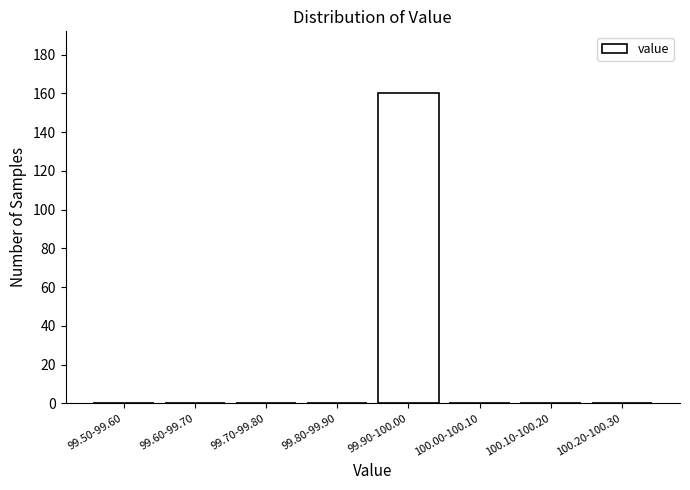

Reading left to right, list all the values displayed in this chart.

99.50-99.60=0	99.60-99.70=0	99.70-99.80=0	99.80-99.90=0	99.90-100.00=160	100.00-100.10=0	100.10-100.20=0	100.20-100.30=0